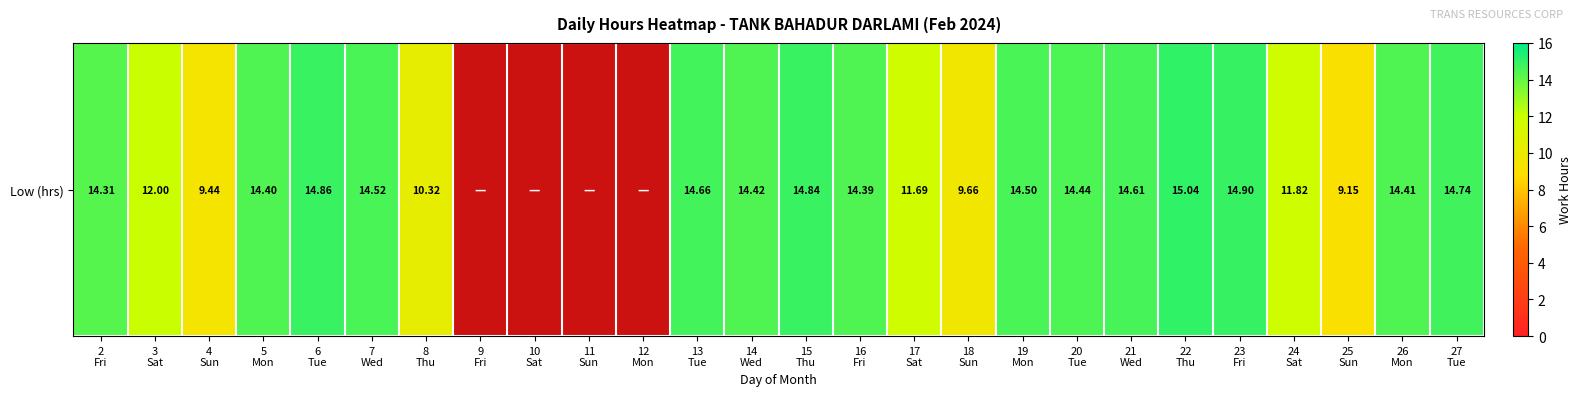

The value at 5
Mon is 23.7. True or false?

False